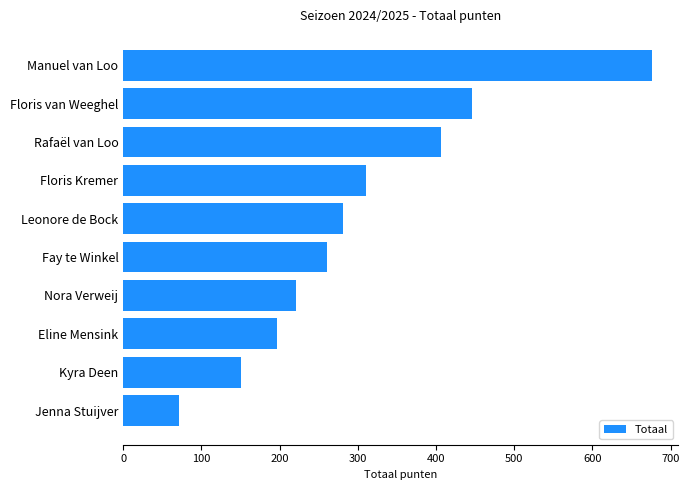

At which label is the value closest to 373?

Rafaël van Loo